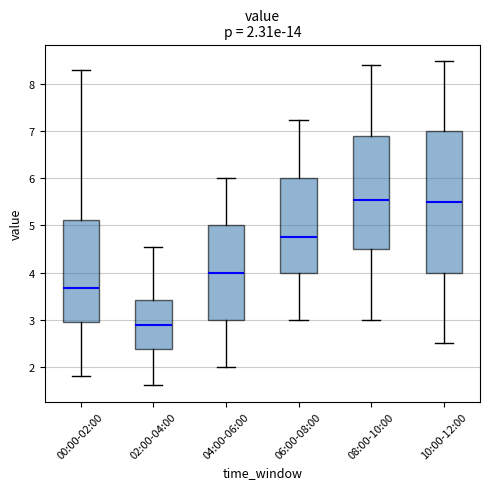

Which box is the tallest, from its lower edge to its upper edge?

10:00-12:00